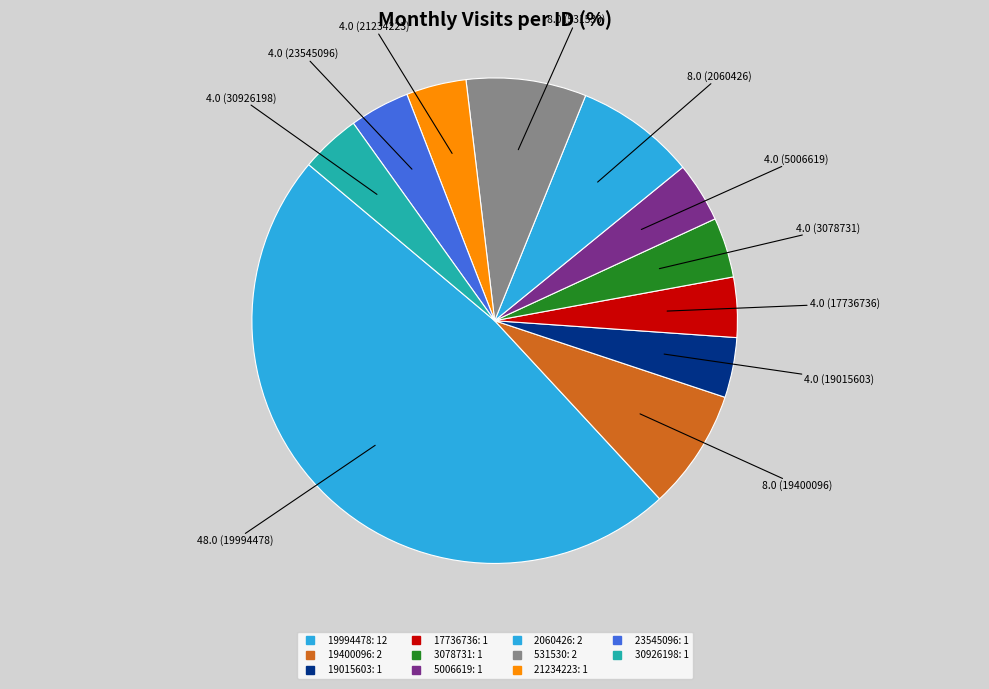

To the nearest percent, what portion does 19015603 represent?

4%